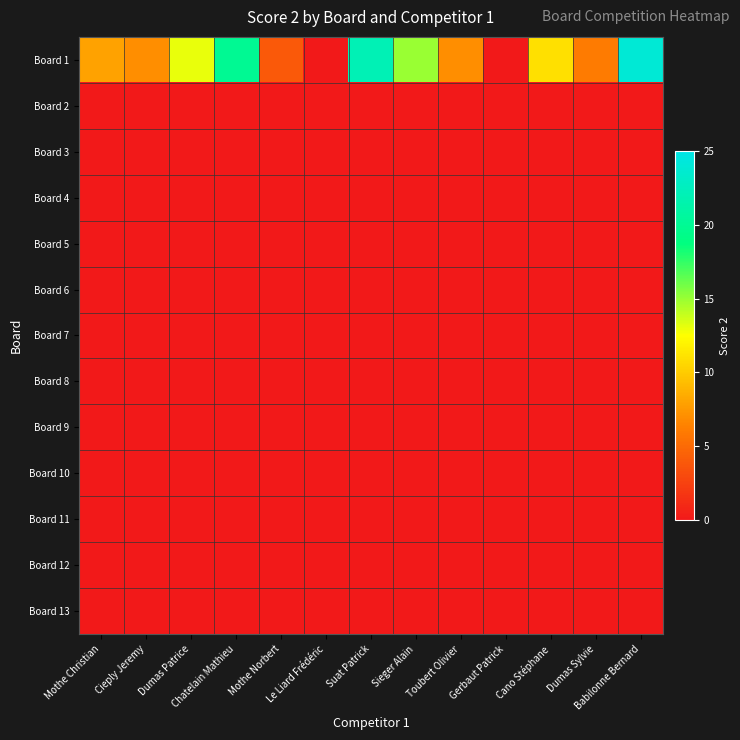

At how many categories does at least one series exceed 12?

5